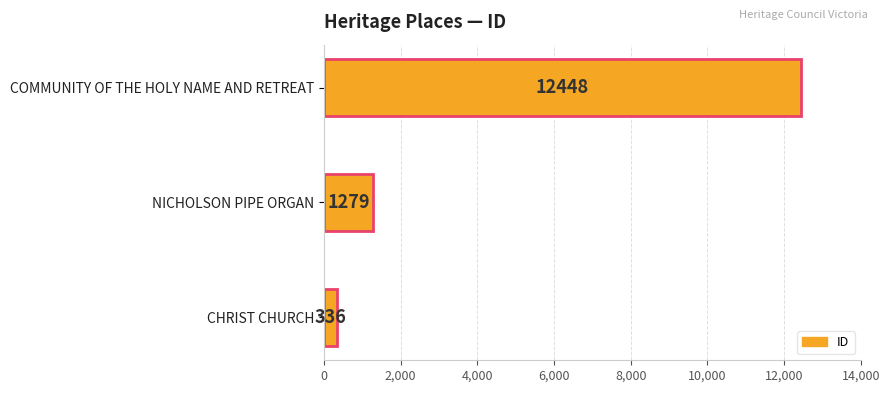

How many data points does each series have?

3